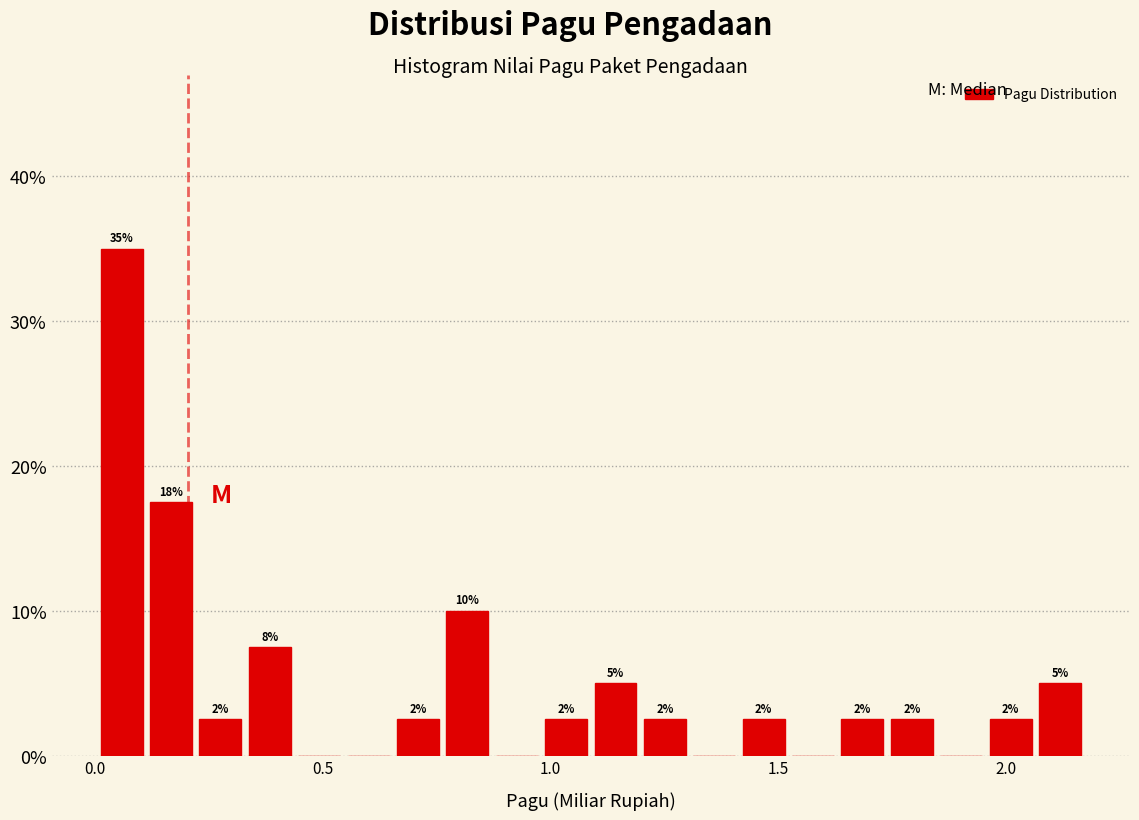

Read against the x-axis, roughly where is the centre of the tallest bar?

0.05